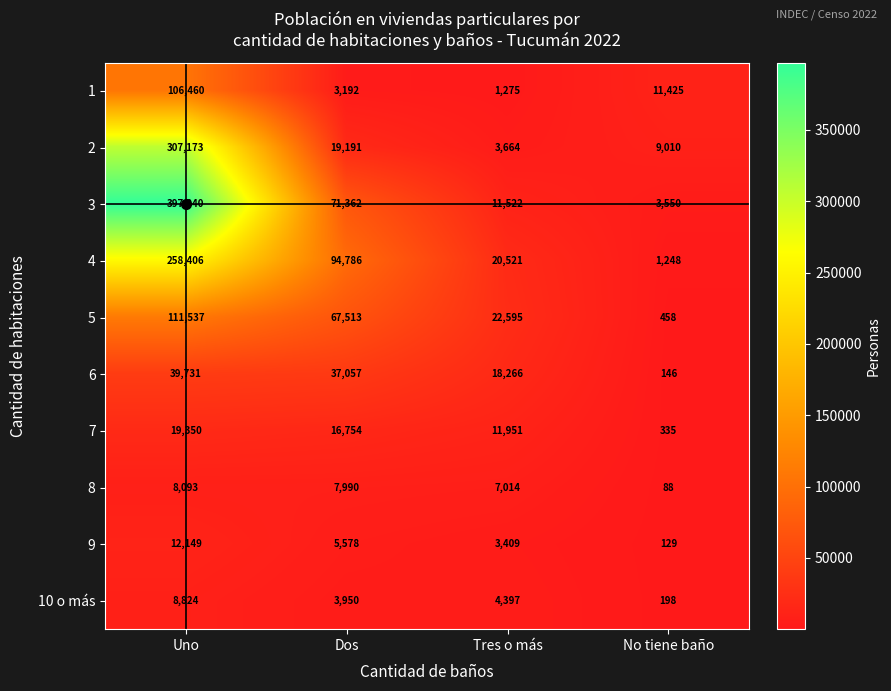

What is the difference between the 5 values at Dos and Uno?

44024